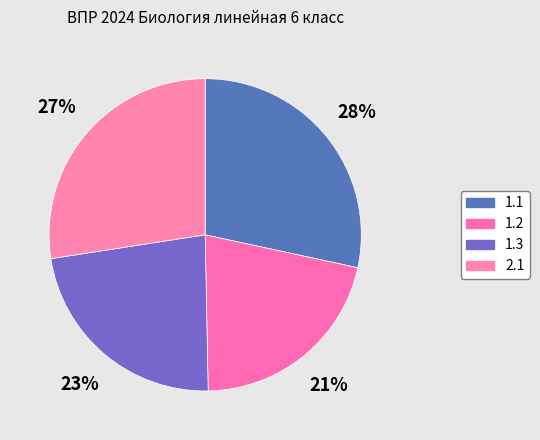

Rank the categories by value from lowest to highest.

1.2, 1.3, 2.1, 1.1